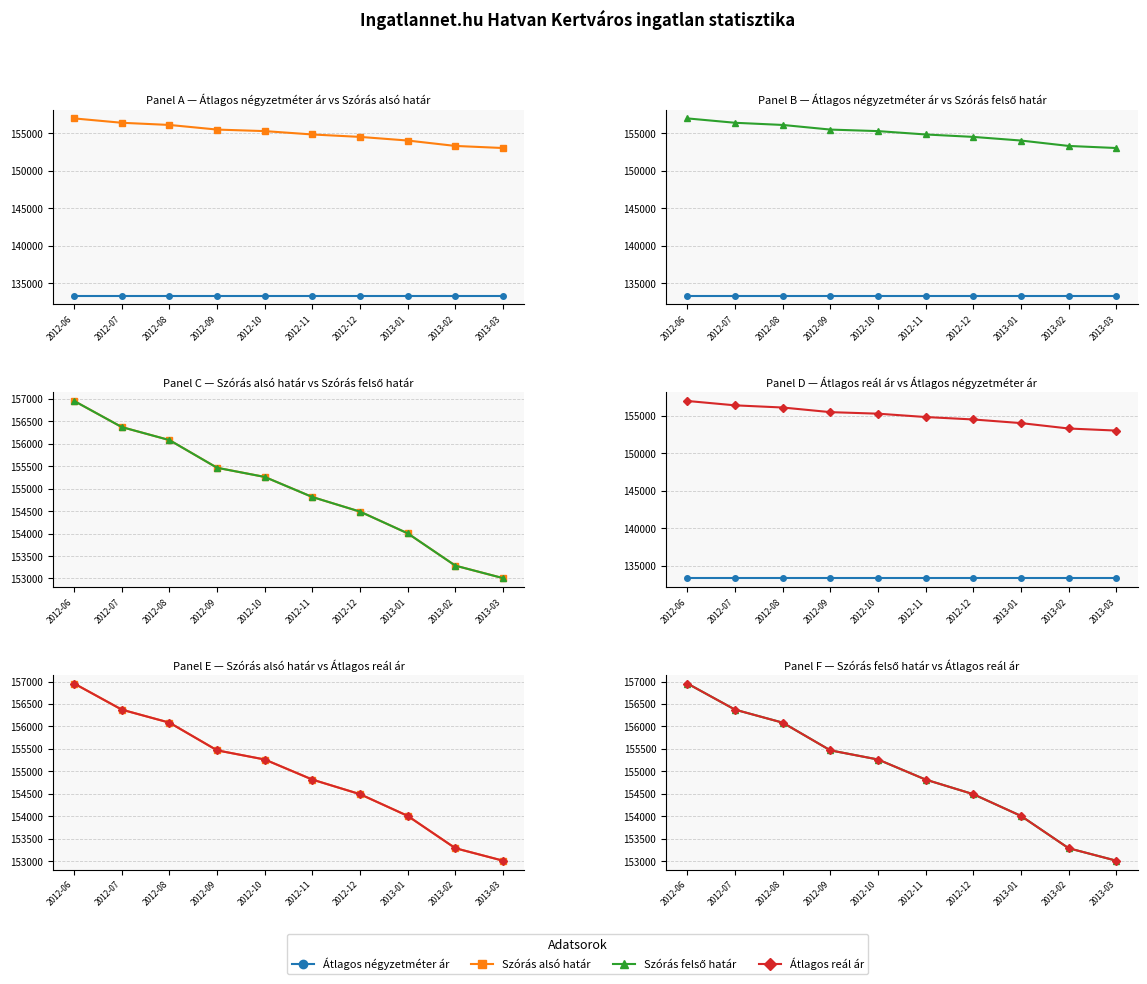

True or false: Szórás felső határ has a value of 91163 at 2012-09.

False